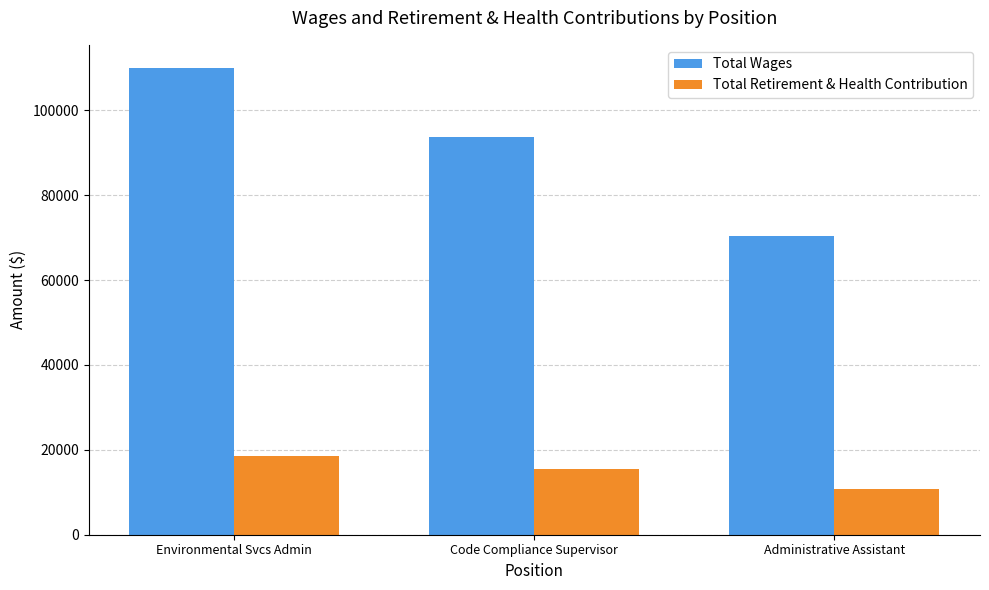

What is the label of the 2nd bar from the left?

Code Compliance Supervisor